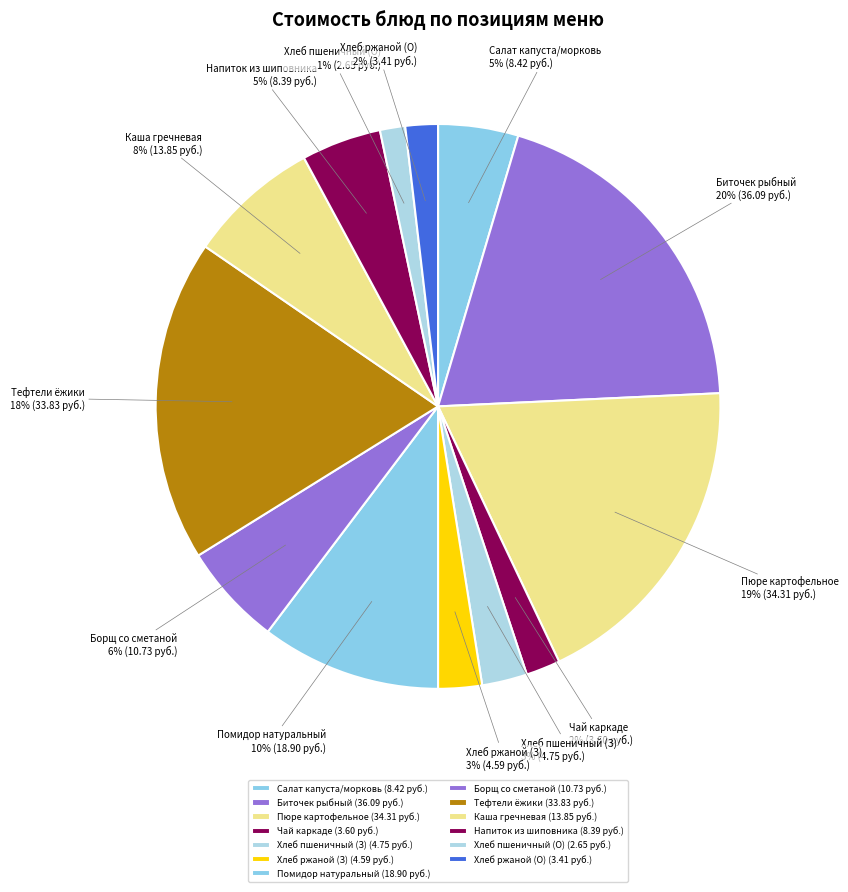

To the nearest percent, what portion does Чай каркаде represent?

2%